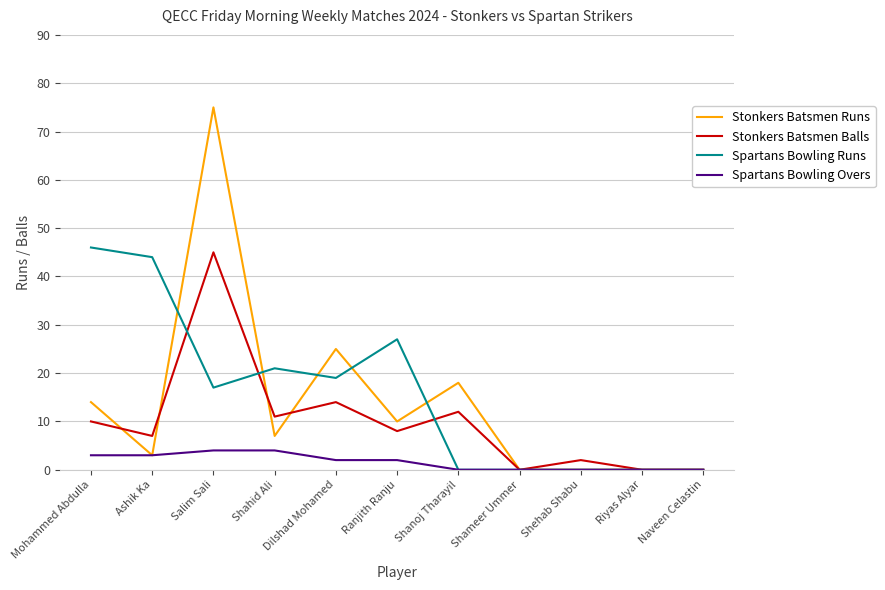

What are all the series names shown in the legend?

Stonkers Batsmen Runs, Stonkers Batsmen Balls, Spartans Bowling Runs, Spartans Bowling Overs